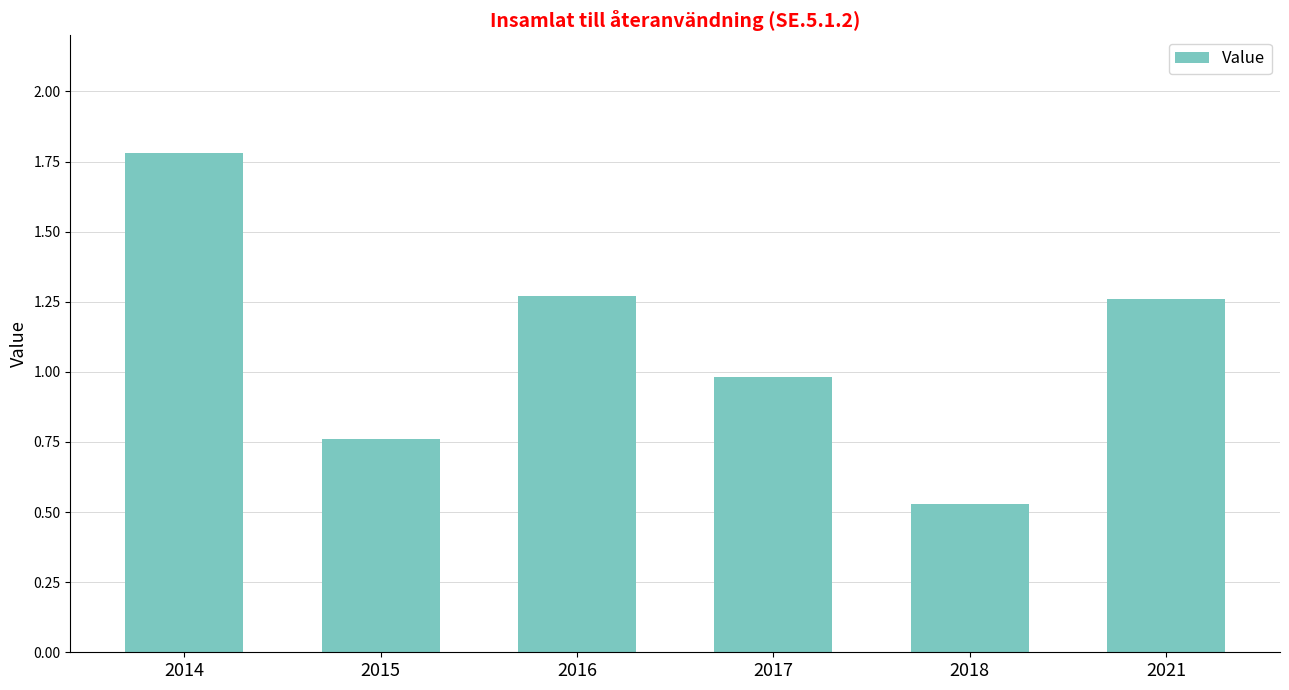

True or false: the data shows 1.8 at 2014.

True